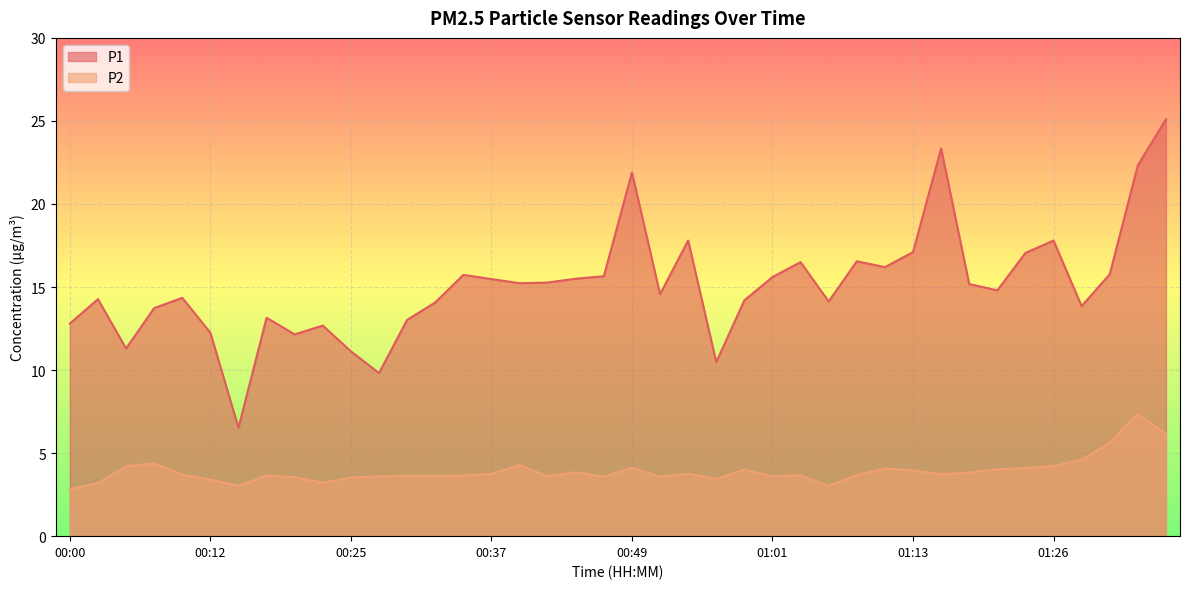

What is the difference between the second highest and minimum values in the P2 series?

3.3